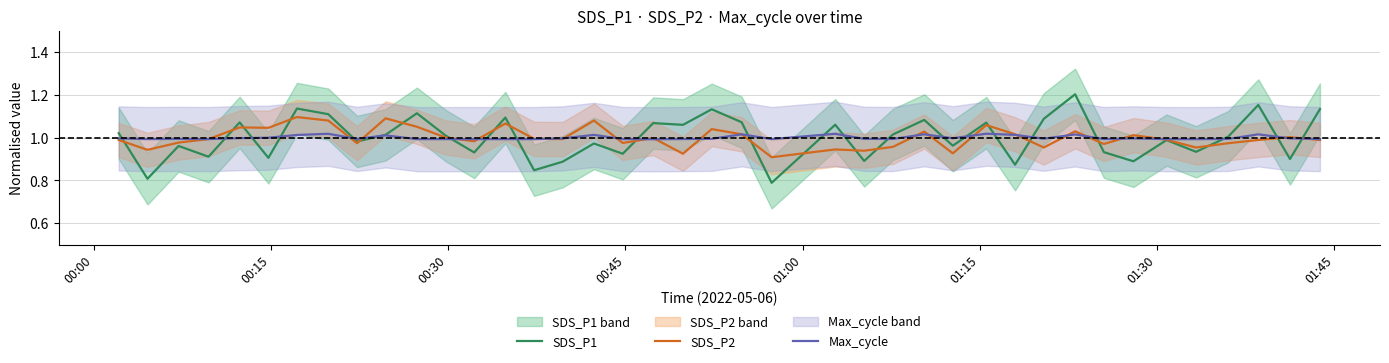

Rank the series by their maximum value, from highest to lowest.

SDS_P1, SDS_P2, Max_cycle